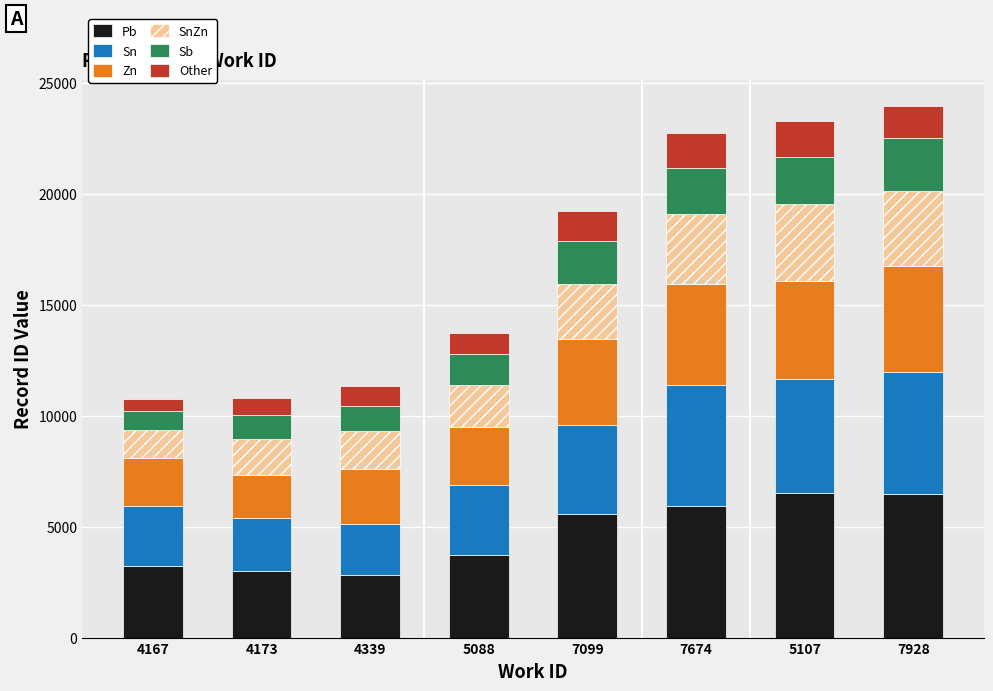

Is it true that Pb equals 6519.5 at 5107?

True